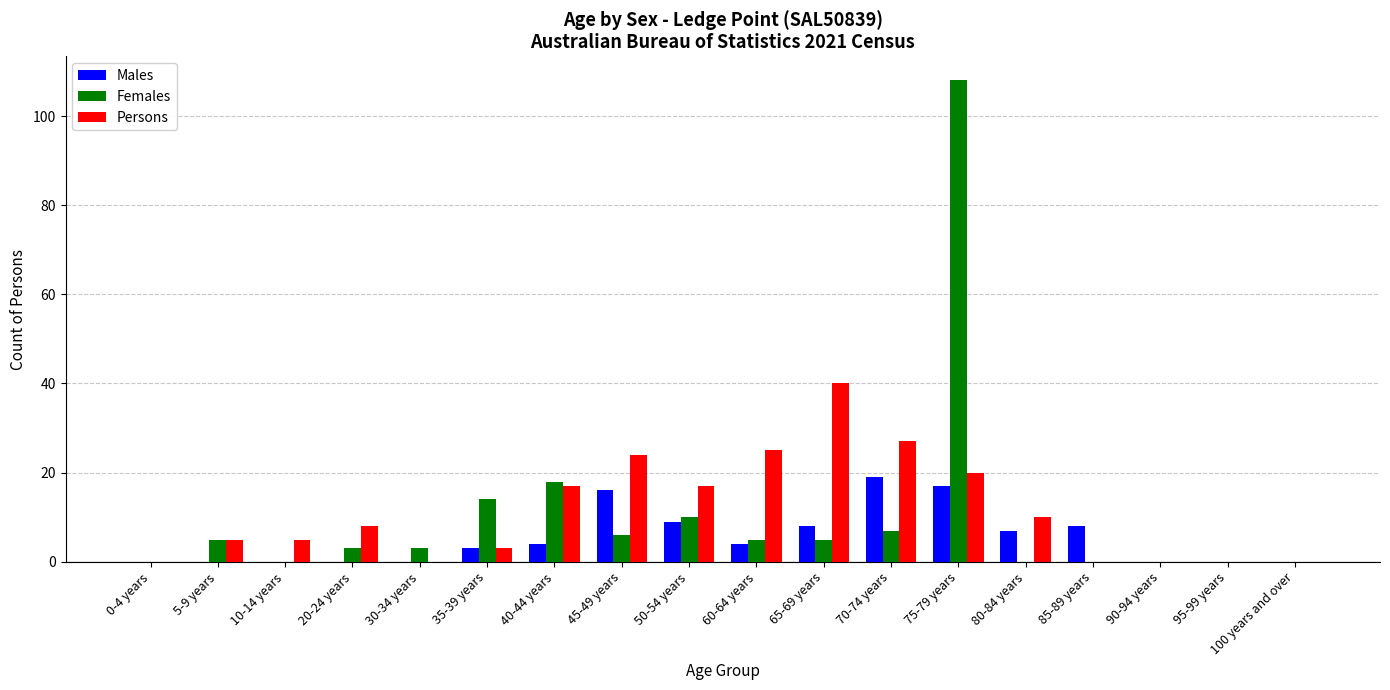

True or false: Females has a value of 63 at 10-14 years.

False